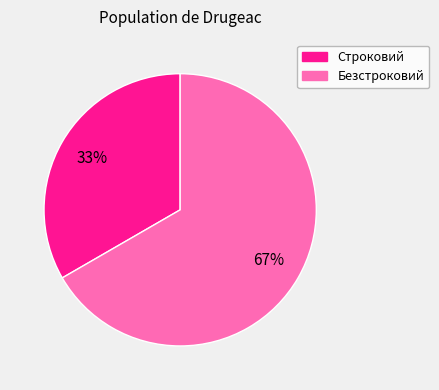

Is Строковий the majority of the pie?

No